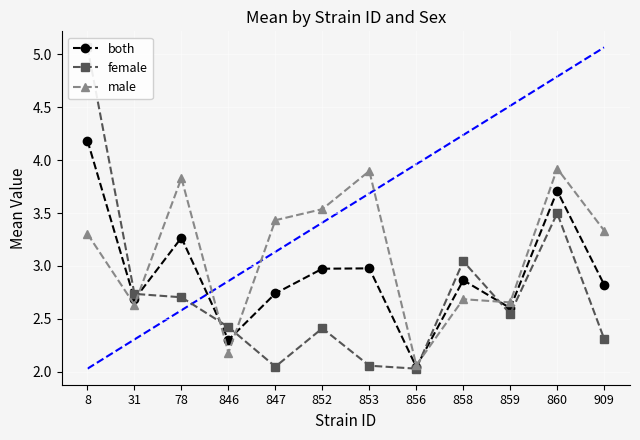

Which series changed the most between 847 and 856?

male